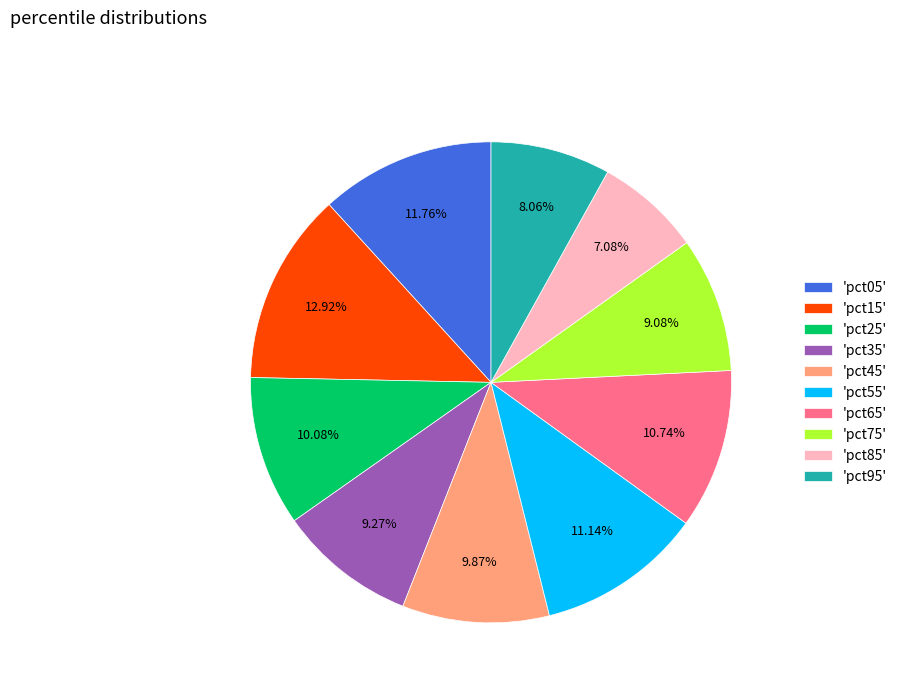

Is the sum of 'pct15' and 'pct45' greater than half?

No